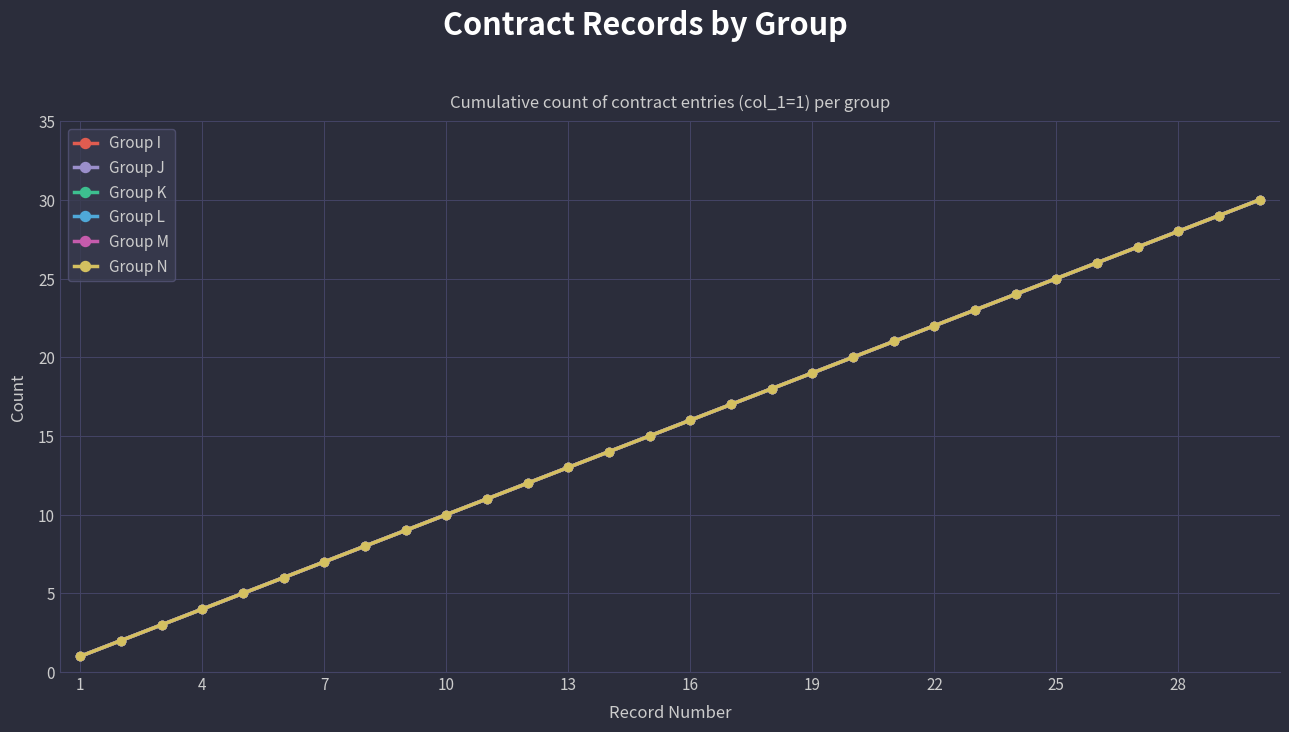

What are all the series names shown in the legend?

Group I, Group J, Group K, Group L, Group M, Group N